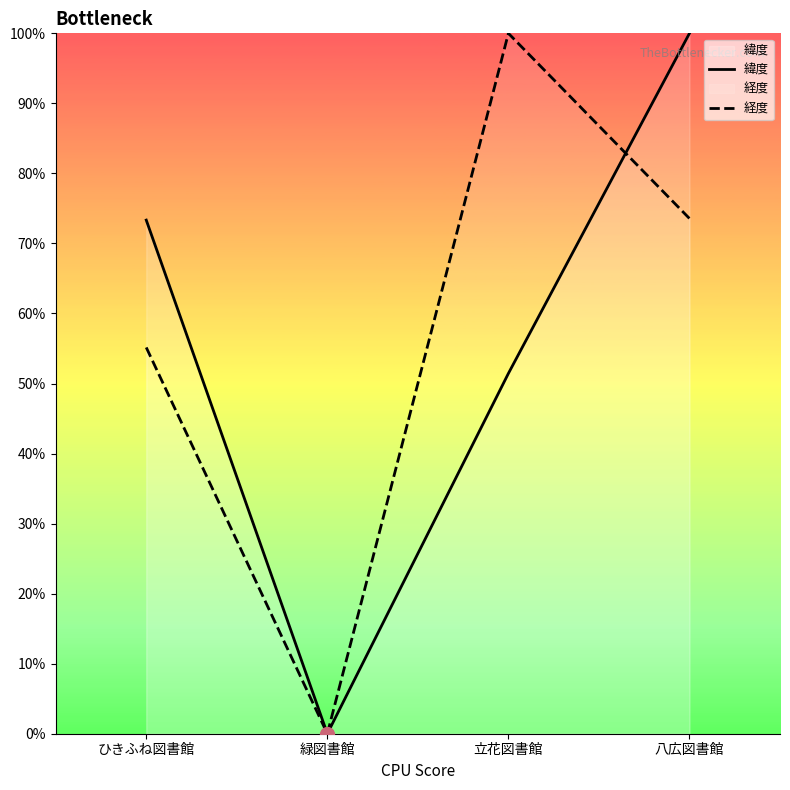

Which series changed the most between 立花図書館 and 八広図書館?

緯度